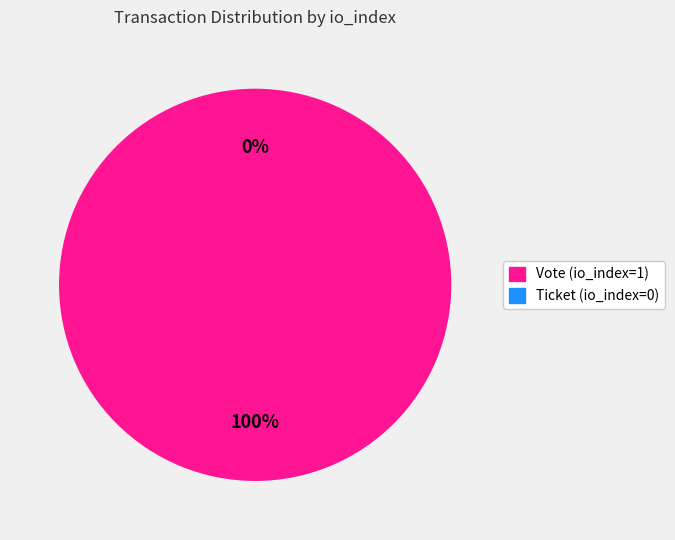

To the nearest percent, what is the difference between the Ticket (io_index=0) and Vote (io_index=1) slice percentages?

100%